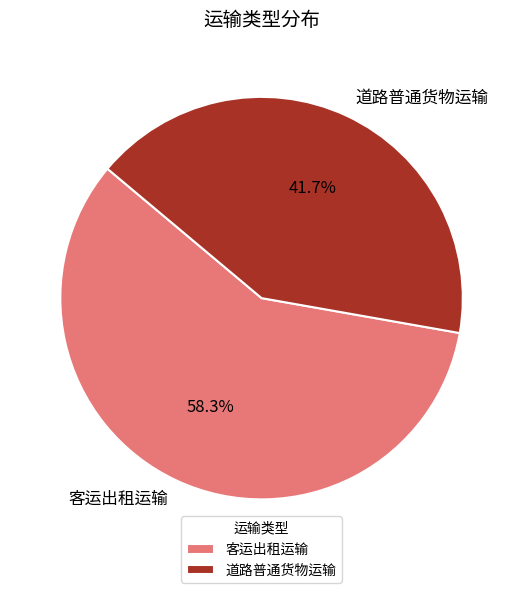

Which category has the biggest portion of the pie?

客运出租运输